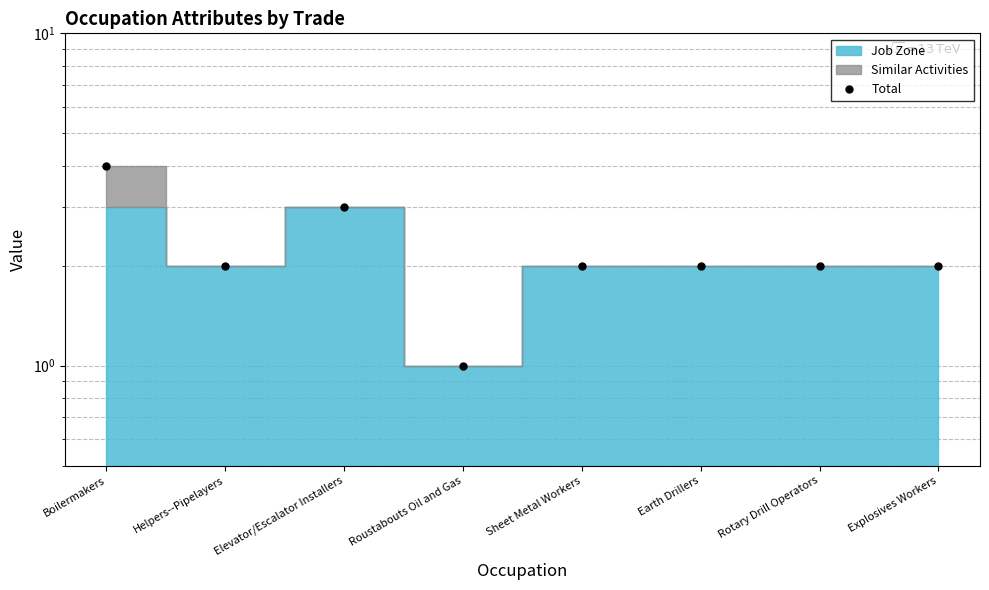

What is the value of the 6th point from the left?

2